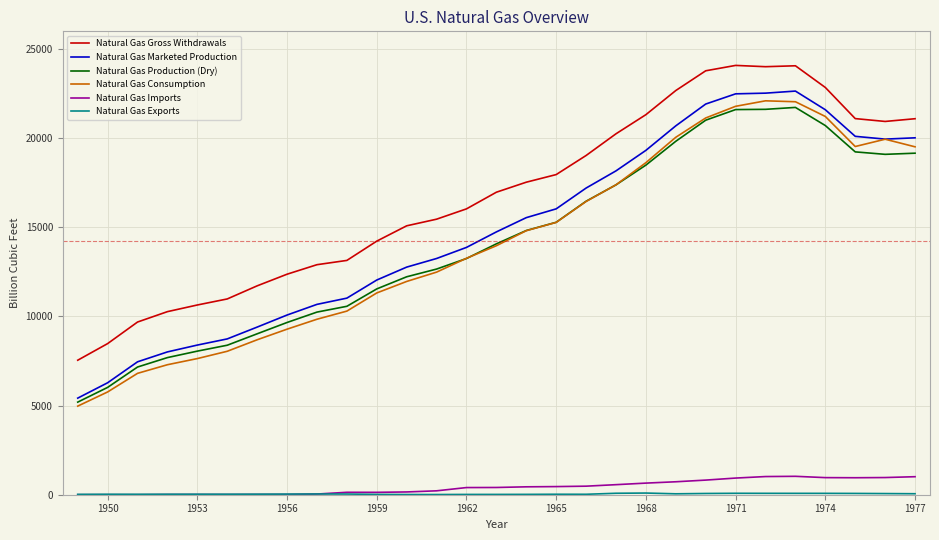

What is the minimum value for Natural Gas Marketed Production?

5419.7